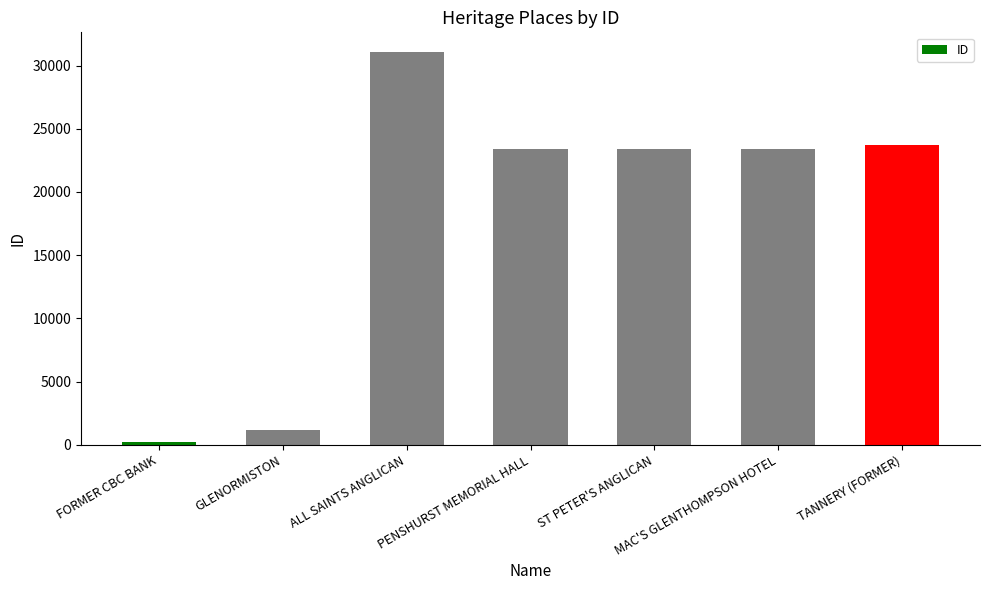

Which category has the lowest value across all series?

FORMER CBC BANK